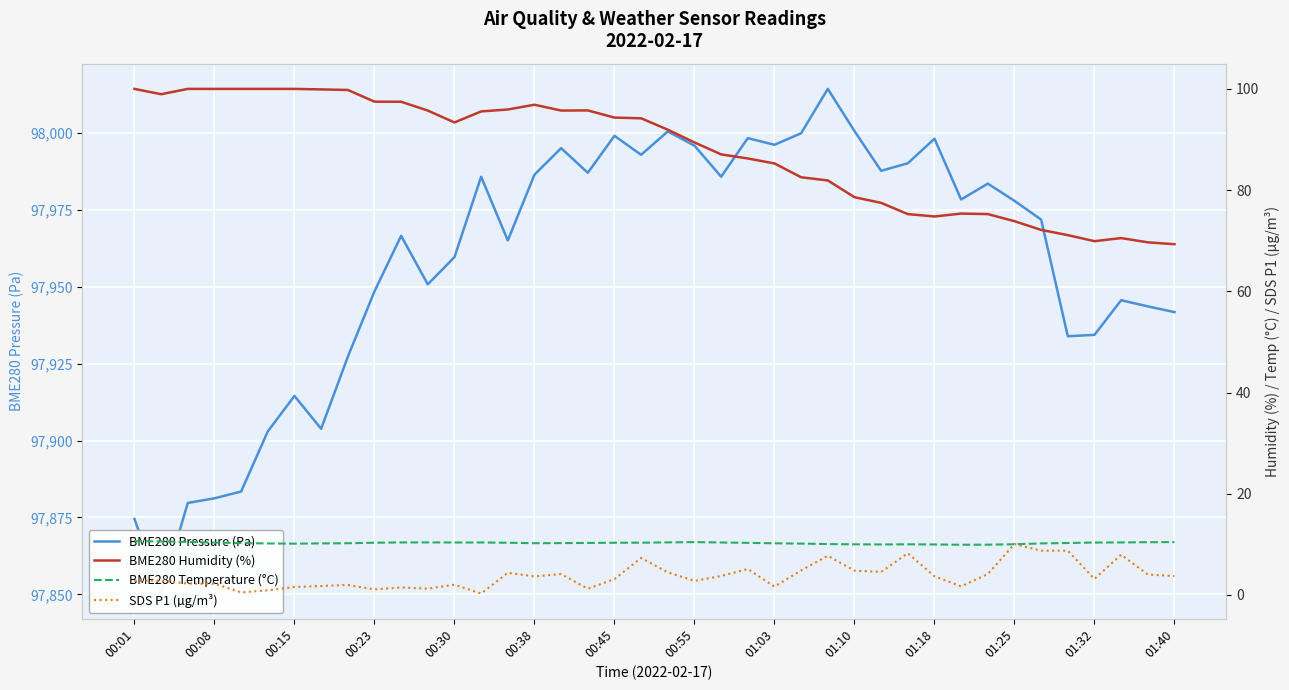

Is the value of BME280 Pressure (Pa) at 35 greater than the value of BME280 Temperature (°C) at 17?

Yes